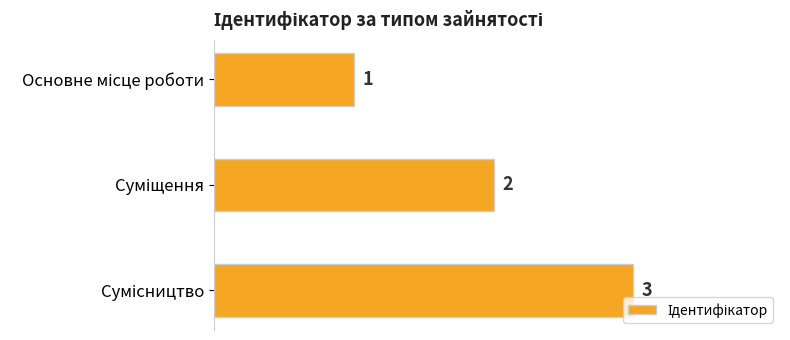

Count the number of categories in the chart.

3